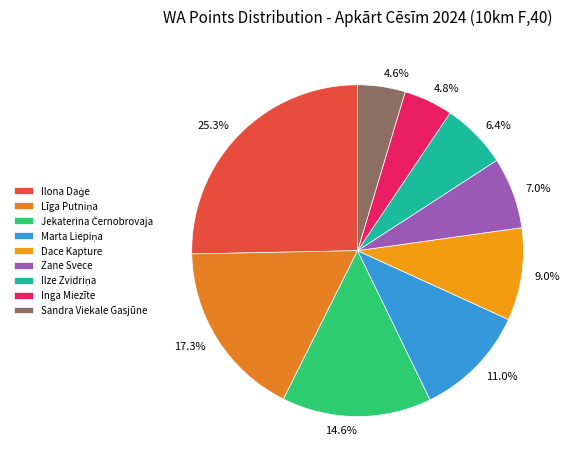

Approximately how many times larger is the value at 11.0% compared to 4.6%?

2.4